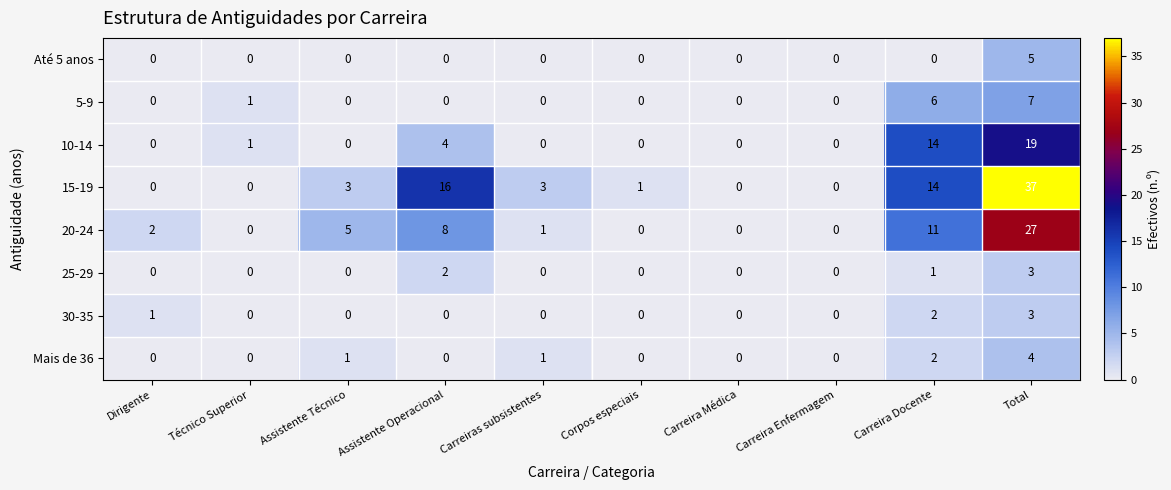

What value does the 15-19 series have at Carreira Docente, to the nearest 10?

10